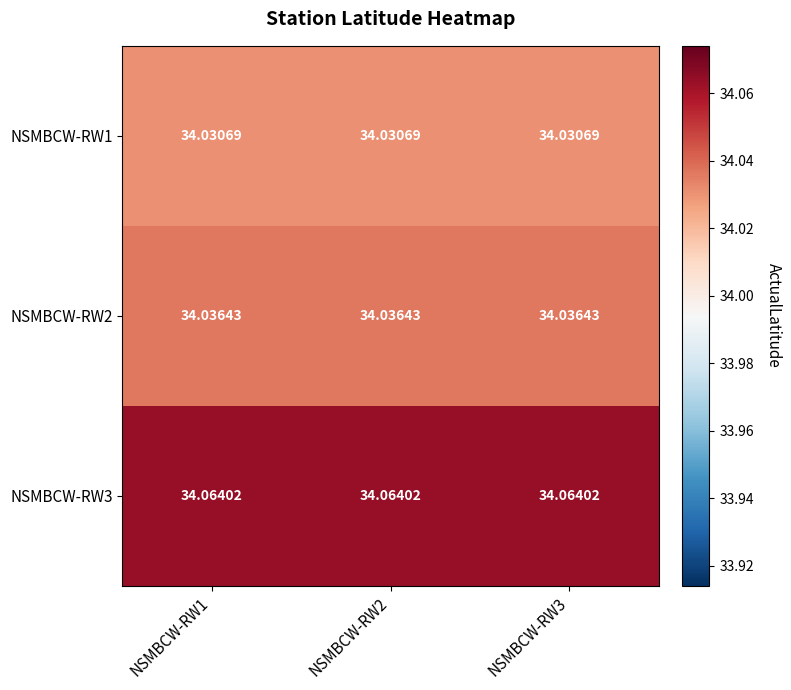

Is the value of NSMBCW-RW1 at NSMBCW-RW2 greater than the value of NSMBCW-RW2 at NSMBCW-RW3?

No